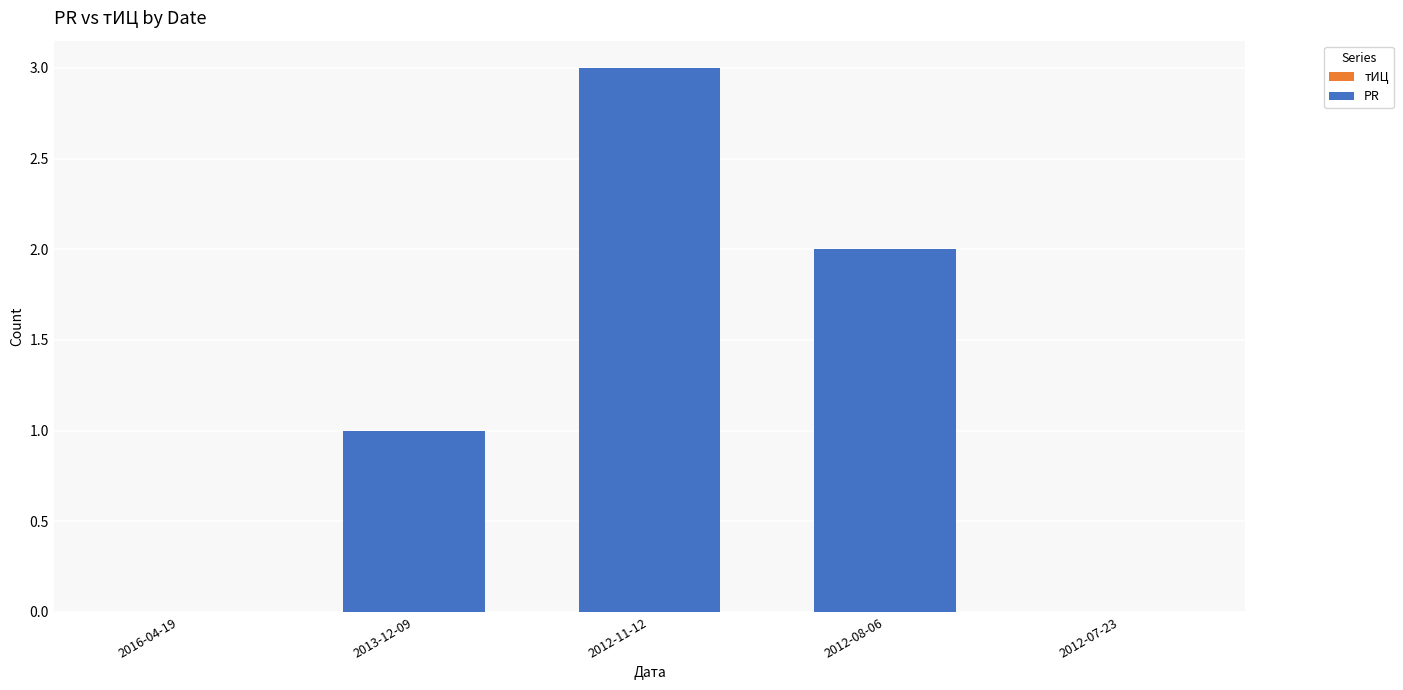

What is the sum of the values at 2012-11-12 and 2012-07-23?

3